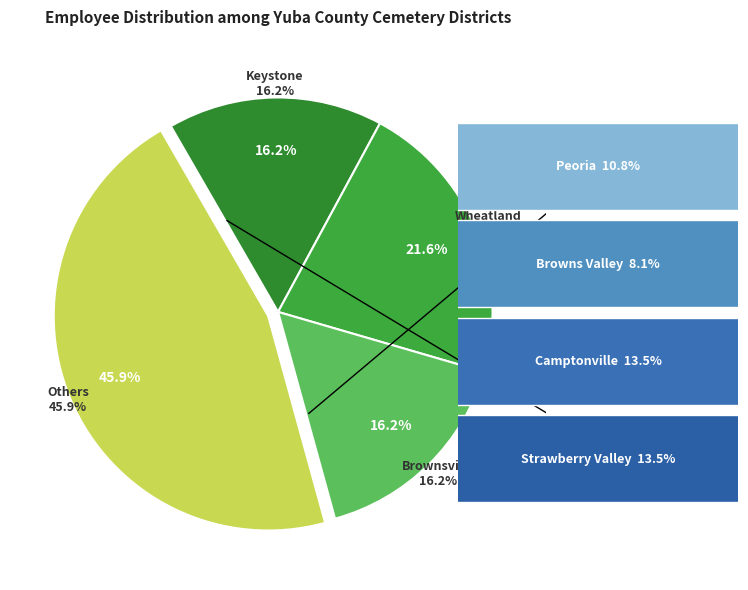

Does Keystone Cemetery District represent more than half of the total?

No